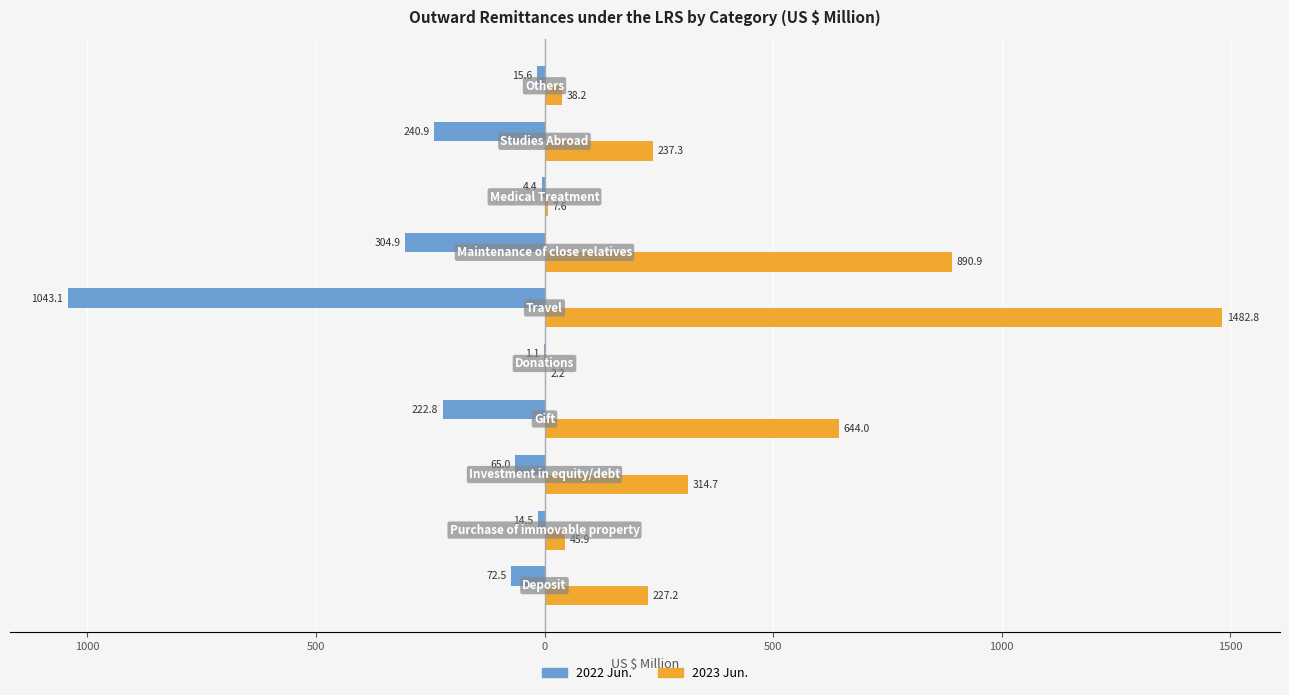

What are all the series names shown in the legend?

2022 Jun., 2023 Jun.